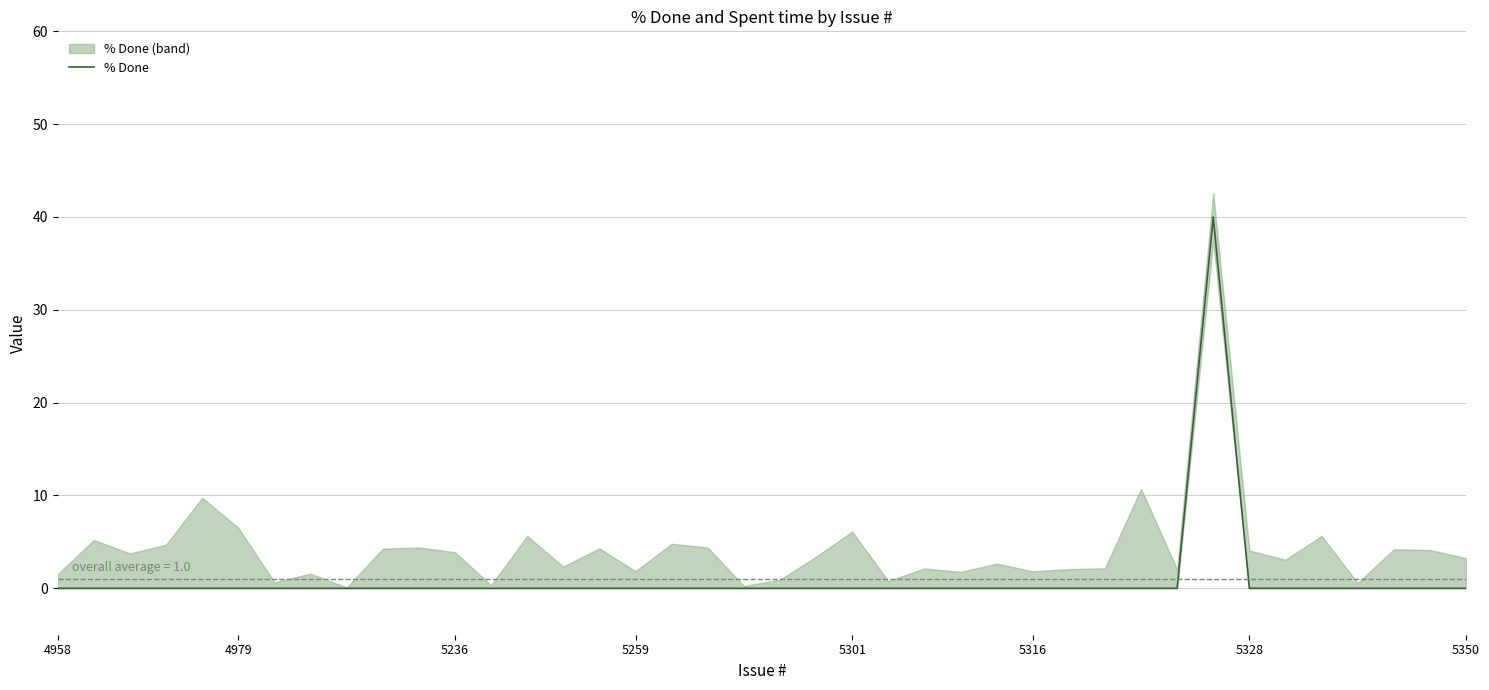

What is the maximum value for % Done?

40